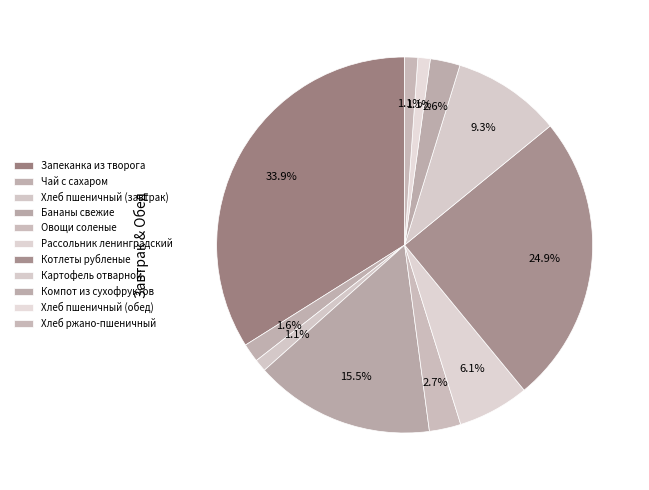

Is it true that Котлеты рубленые is 25% of the pie?

True